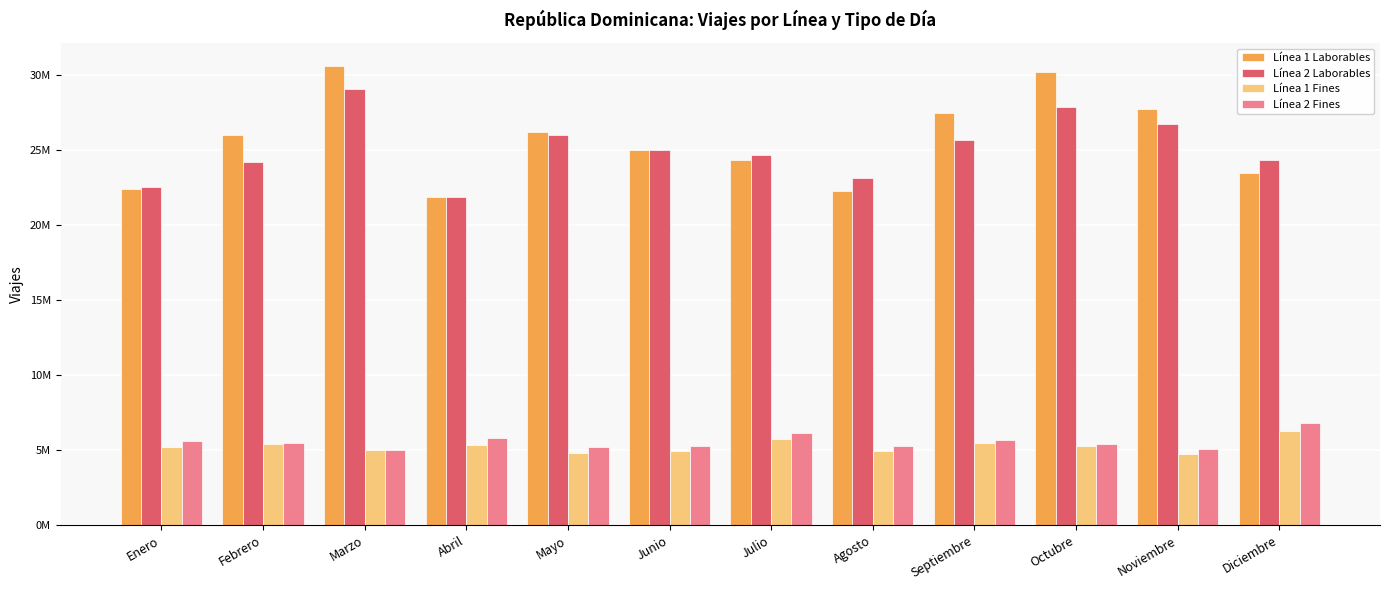

What are all the series names shown in the legend?

Línea 1 Laborables, Línea 2 Laborables, Línea 1 Fines, Línea 2 Fines